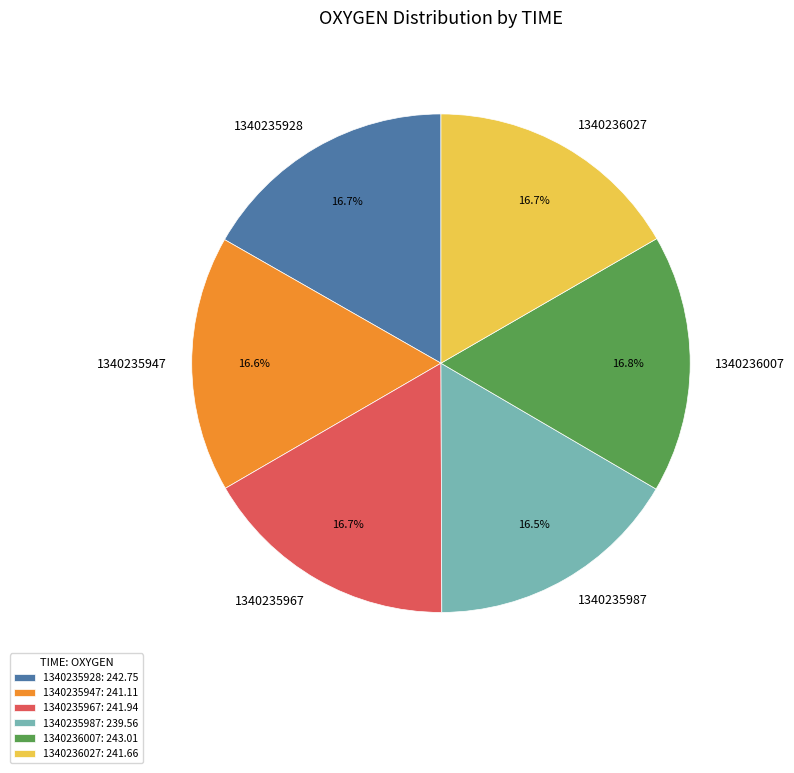

True or false: 1340235947 accounts for 17% of the total.

True